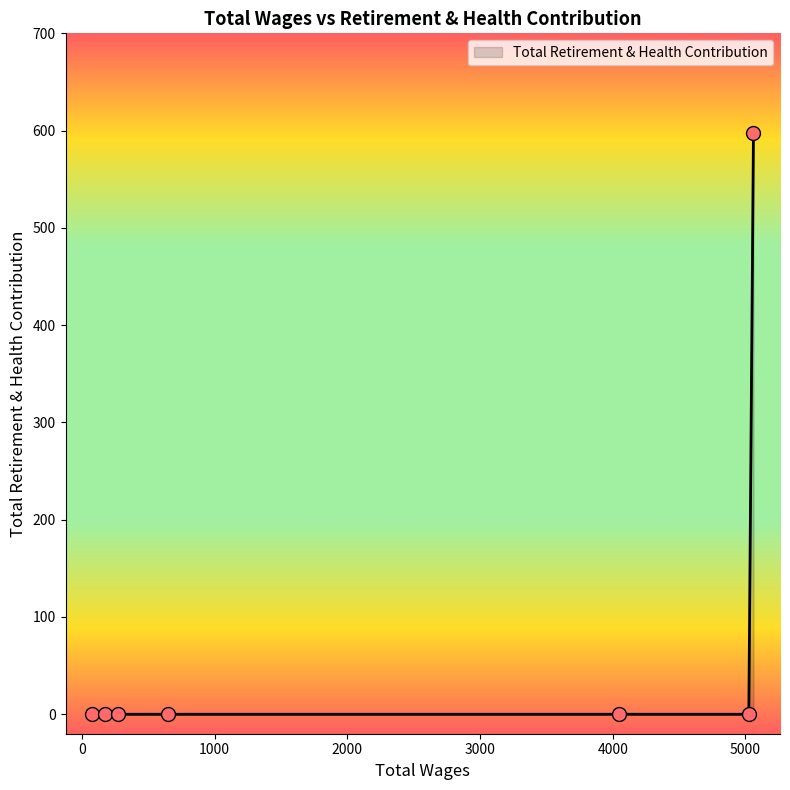

What is the average value?

85